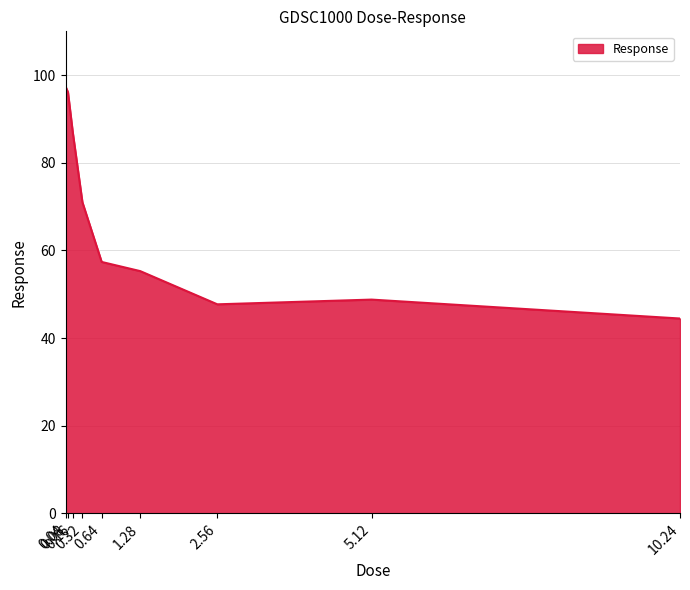

List the labels in order of value, smallest first.

10.24, 2.56, 5.12, 1.28, 0.64, 0.32, 0.16, 0.08, 0.04